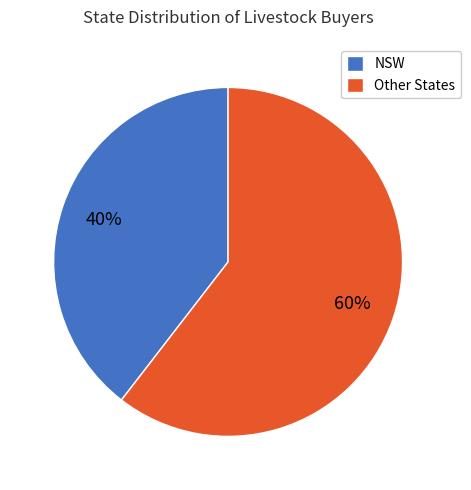

Which has a higher value, NSW or Other States?

Other States